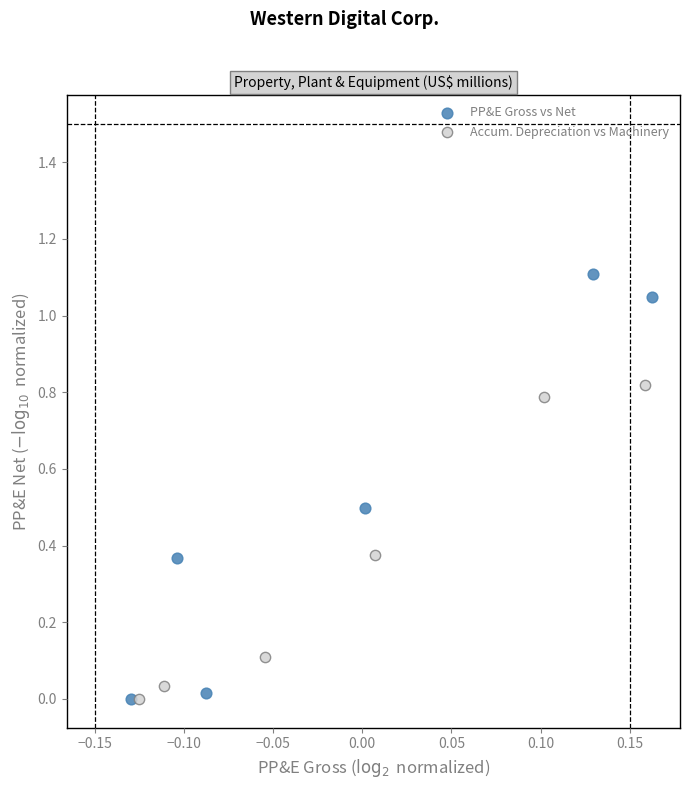

Which series has the largest Y range (max minus min)?

PP&E Gross vs Net